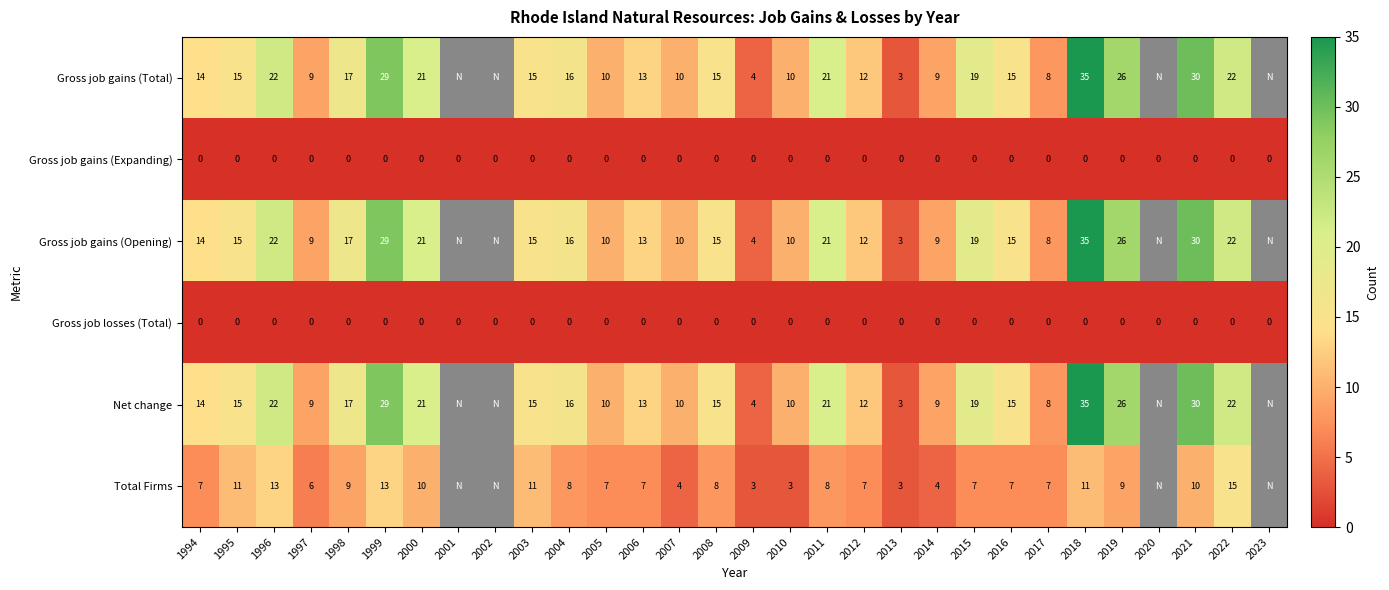

What is the spread (max minus min) of values at 1996?

22